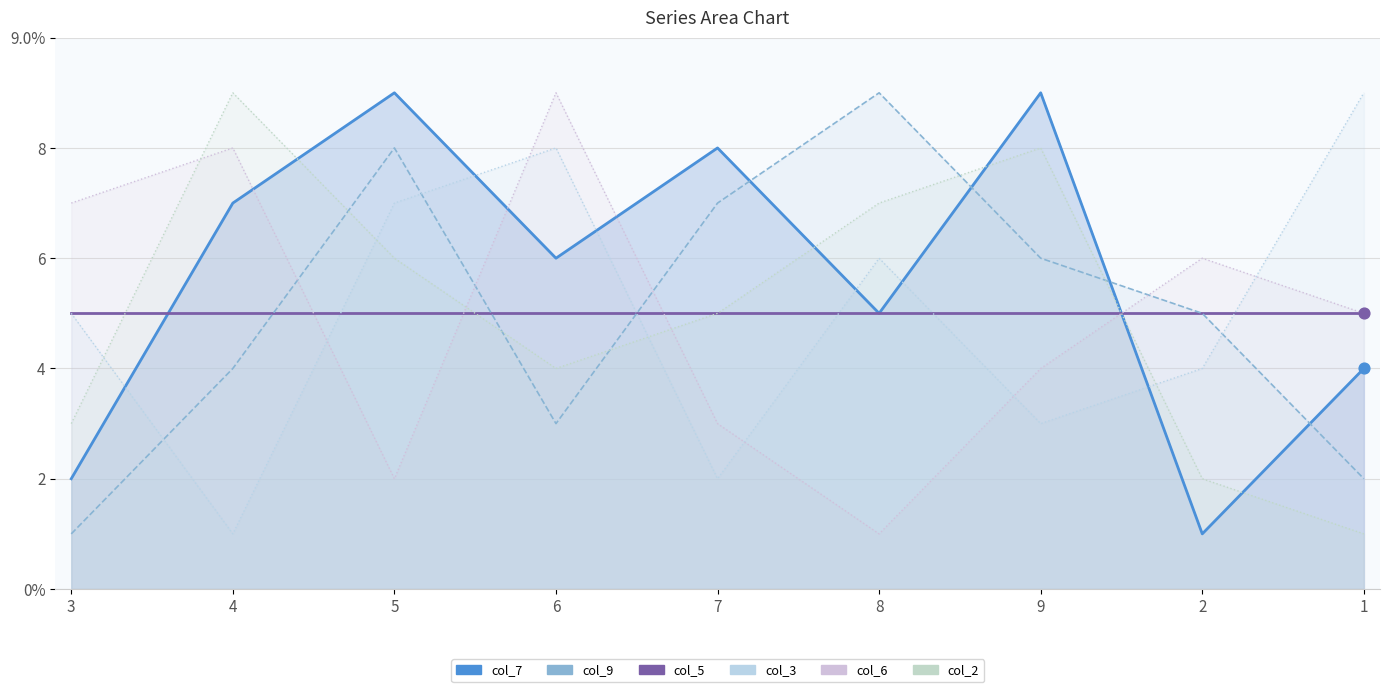

At how many categories does at least one series exceed 1?

9